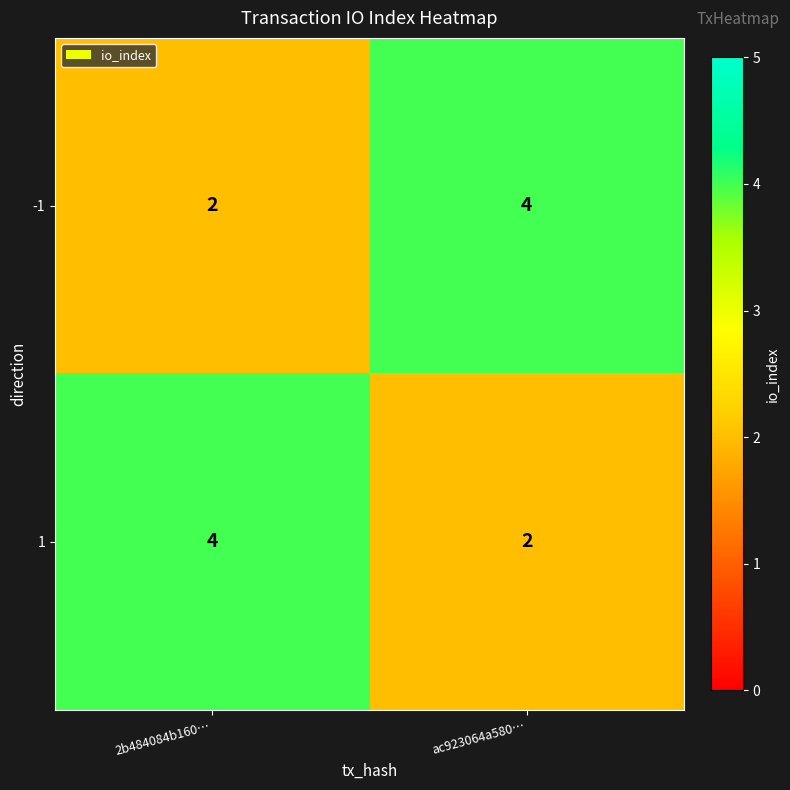

What is the total value across all series at 2b484084b160…?

6